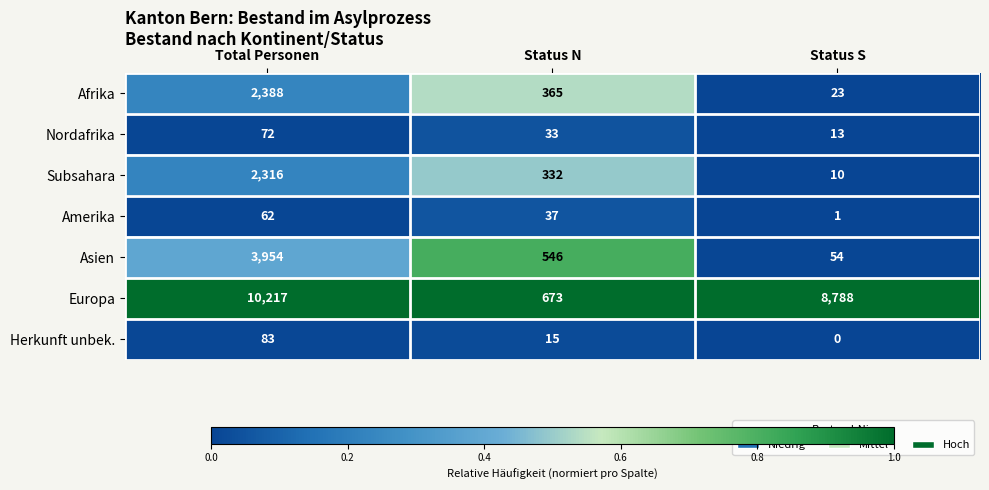

Between Status N and Status S, which series saw the biggest shift?

Europa